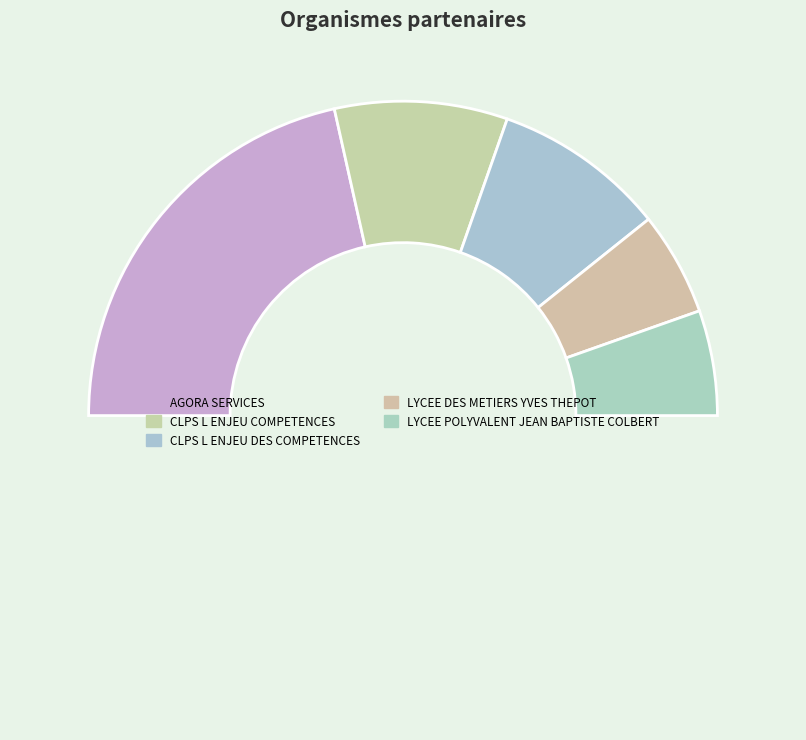

What is the smallest slice in the pie chart?

LYCEE DES METIERS YVES THEPOT